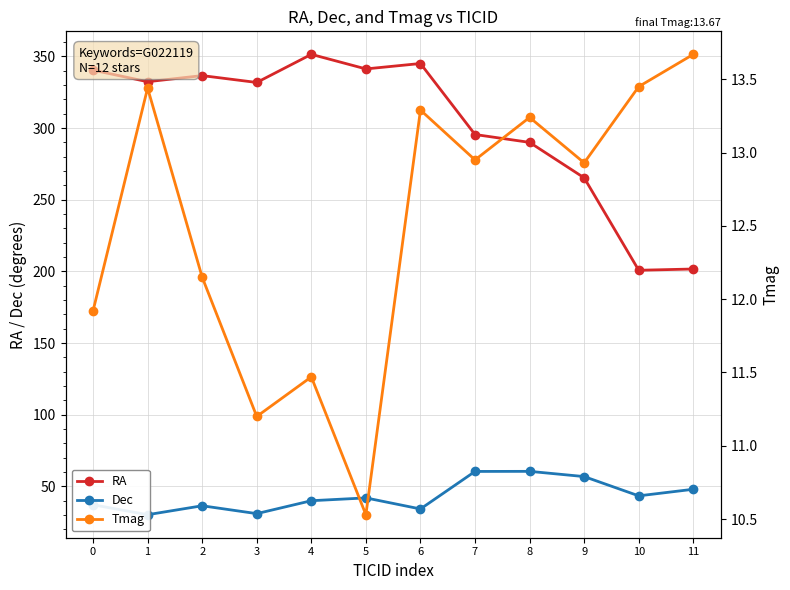

How many lines are shown in the chart?

3